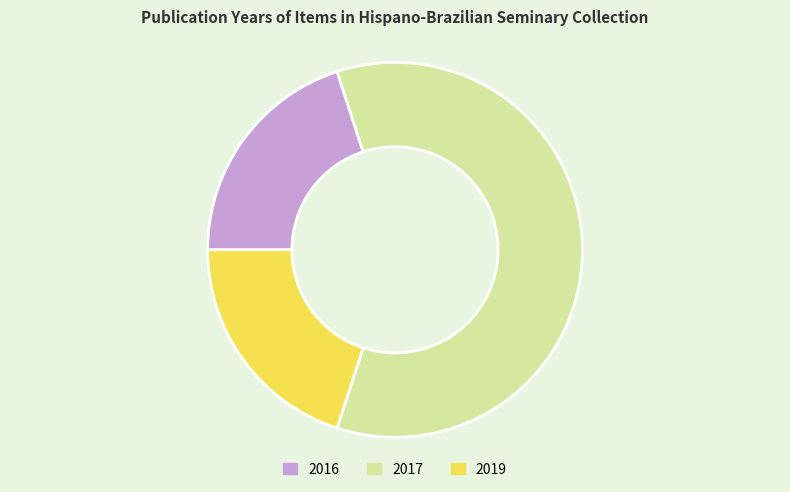

Which has a higher value, 2017 or 2019?

2017